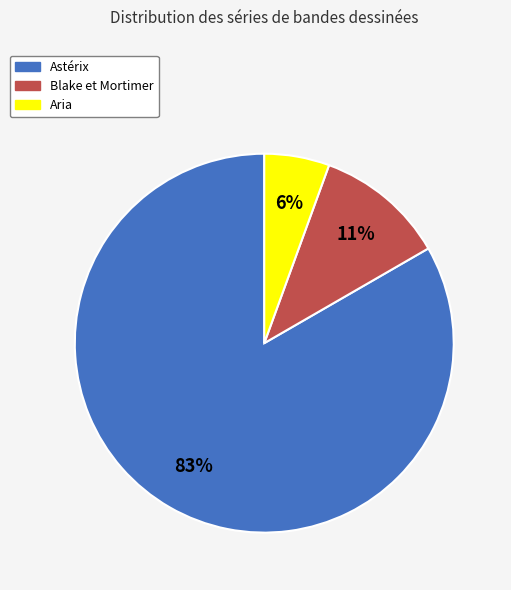

To the nearest percent, what is the combined percentage of Astérix and Blake et Mortimer?

94%